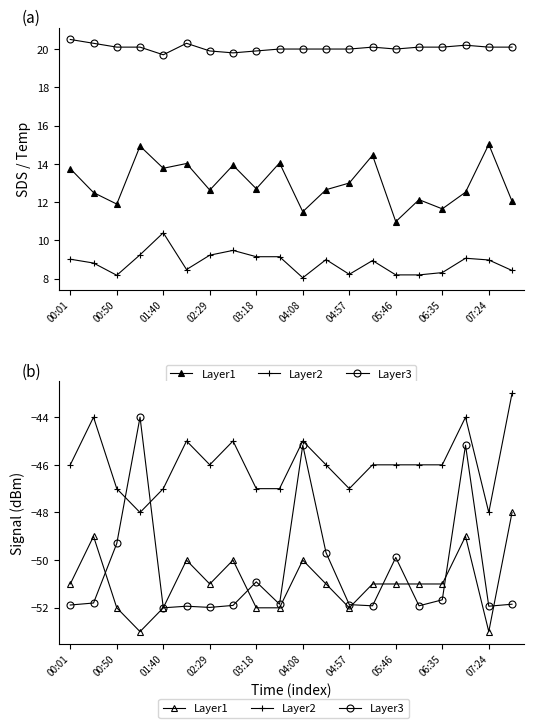

What is the average value of the Layer1 series?

-51.0